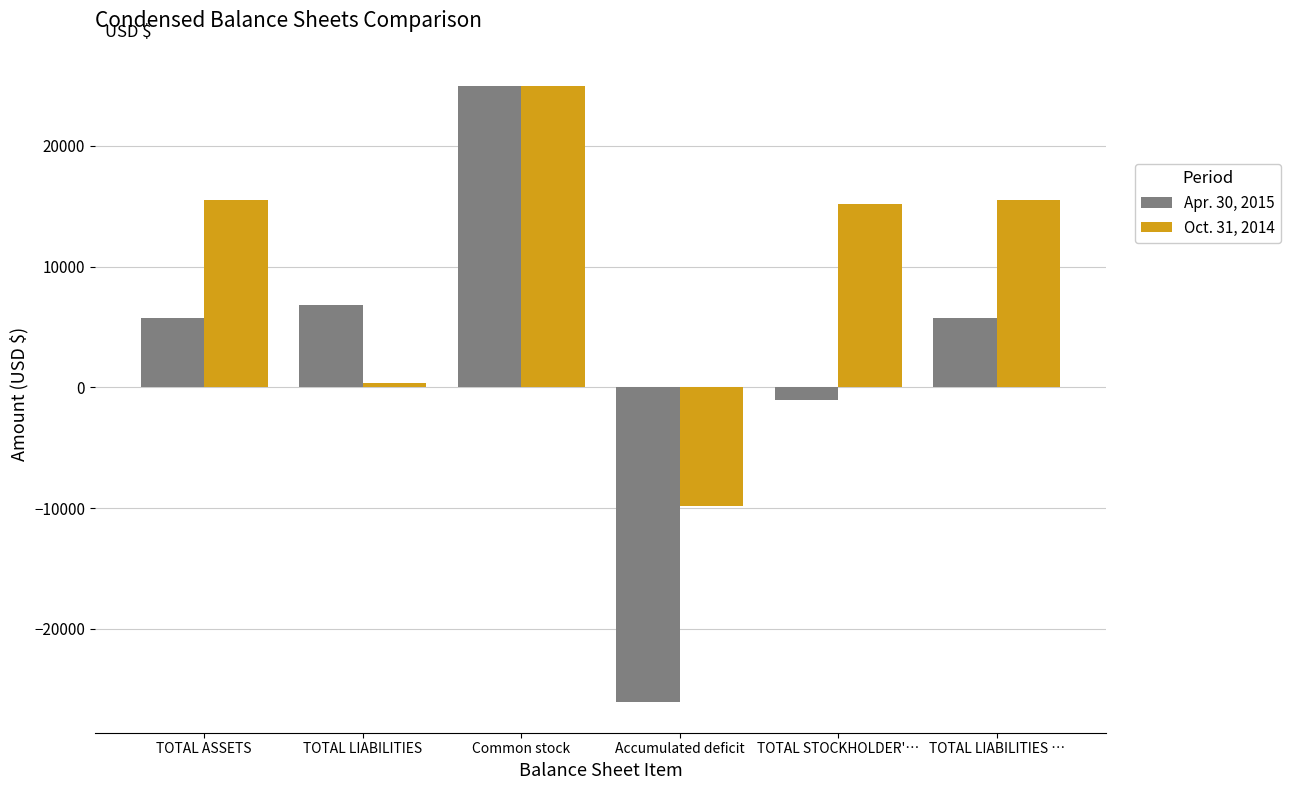

Which series has the widest spread of values?

Apr. 30, 2015